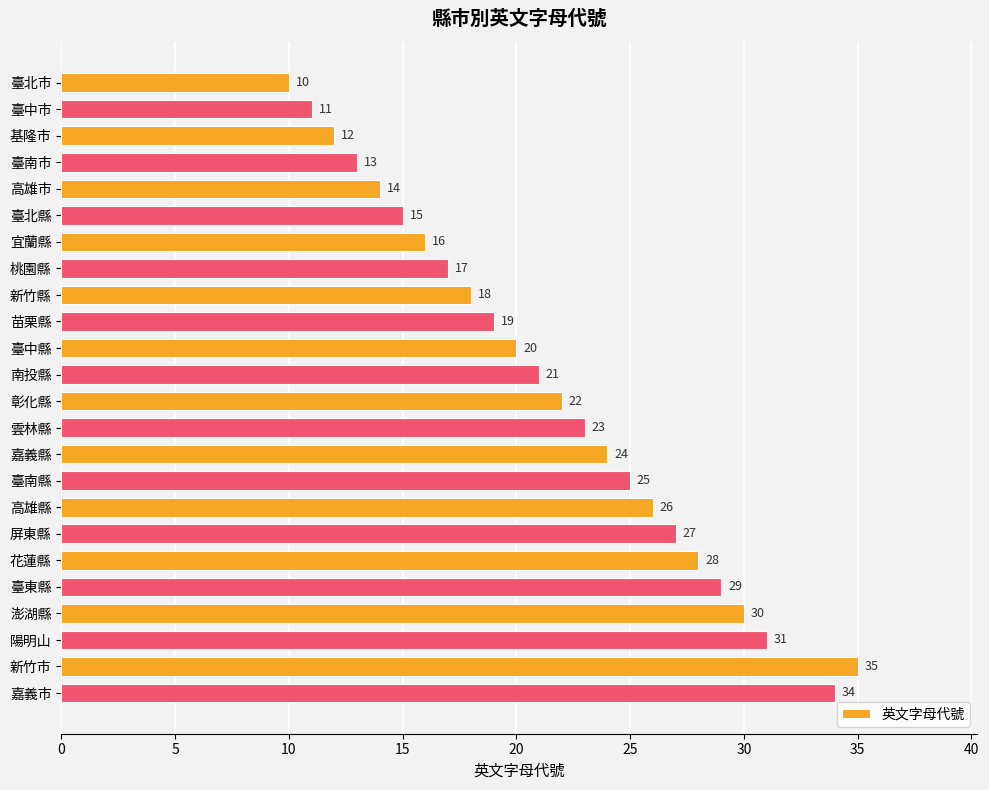

What is the sum of all values?

520